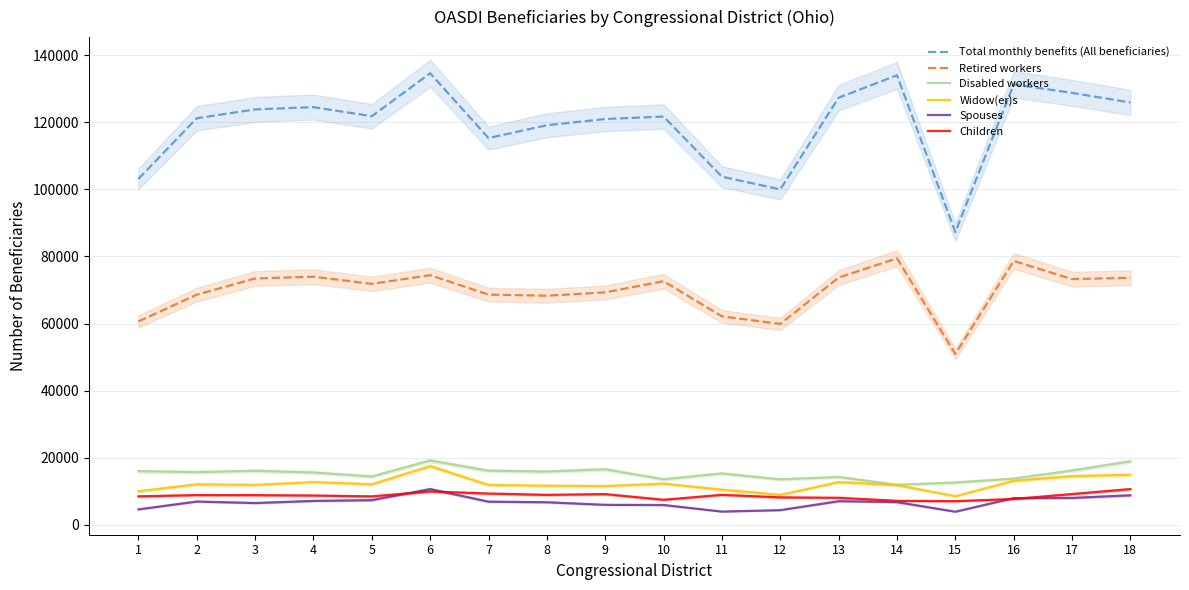

True or false: Widow(er)s and Children intersect in this chart.

False